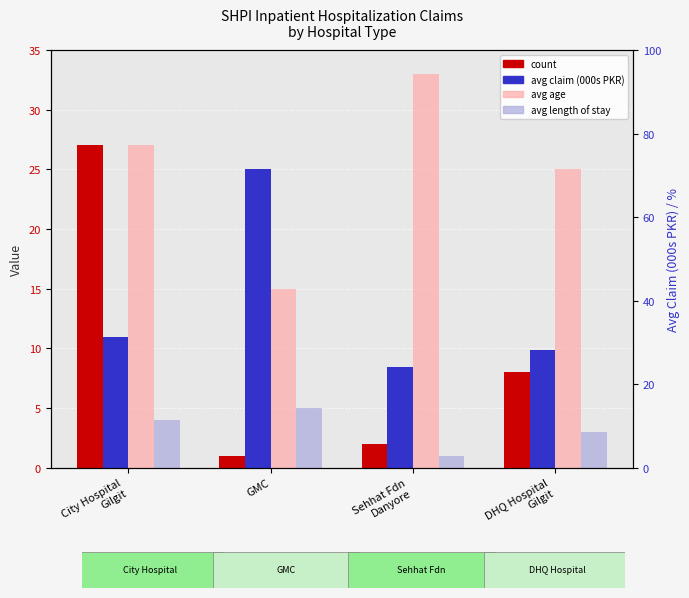

What is the average value of the avg length of stay series?

3.2